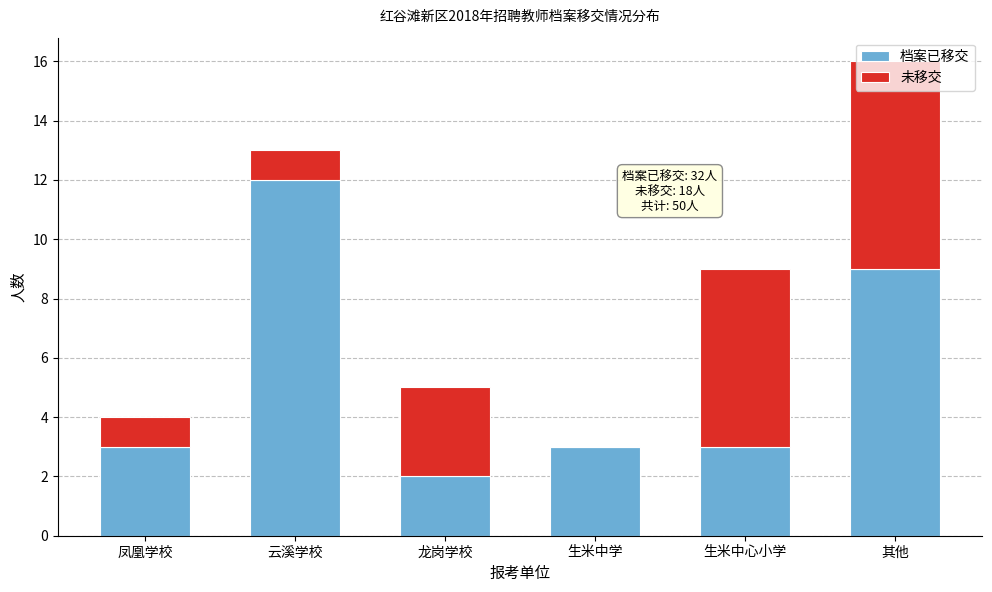

Is it true that 档案已移交 equals 3 at 生米中心小学?

True